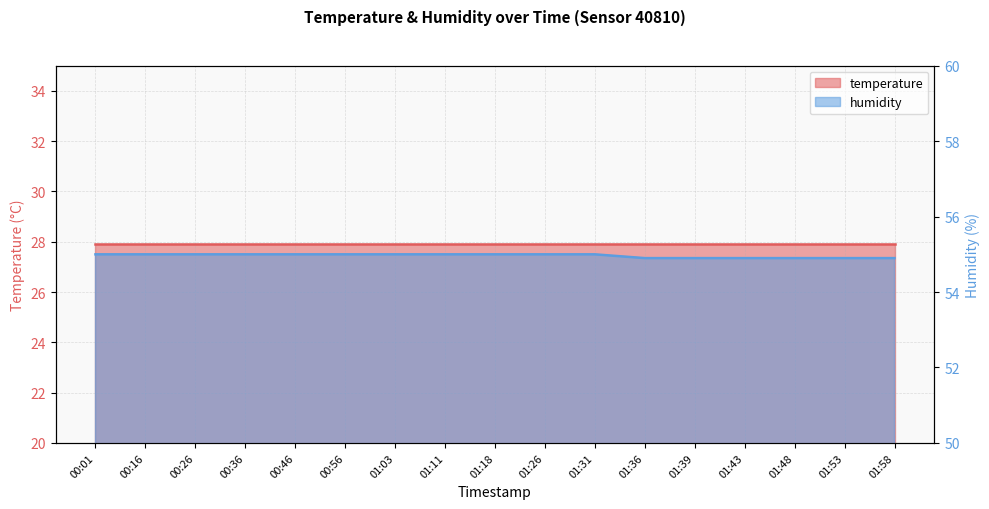

The value at 00:46 is 95.8. True or false?

False